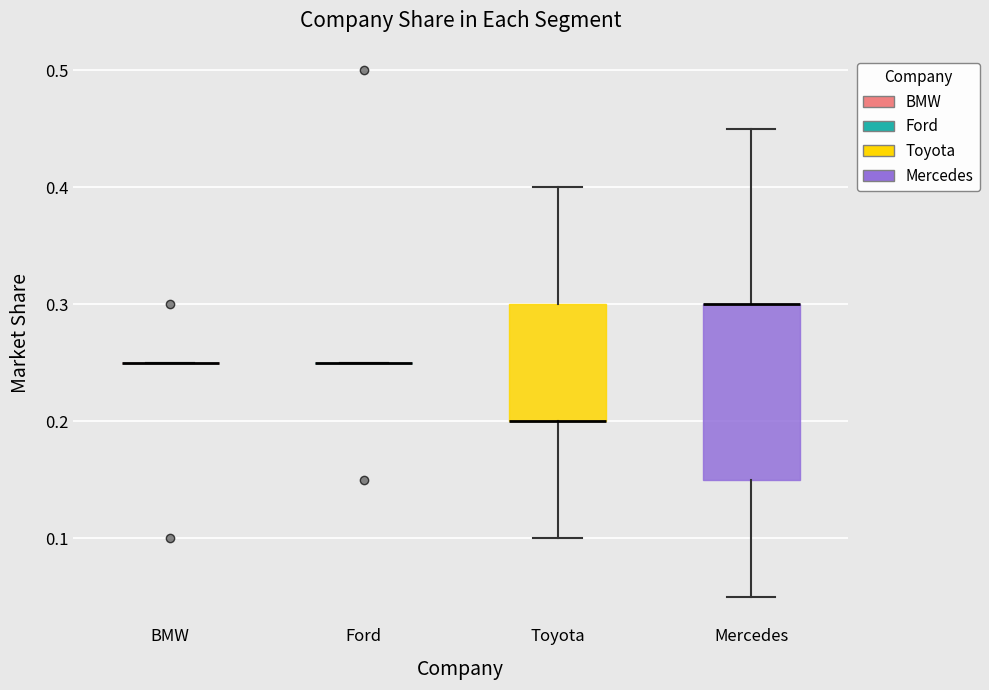

Comparing the boxes themselves (not the whiskers), which one is the tallest?

Mercedes